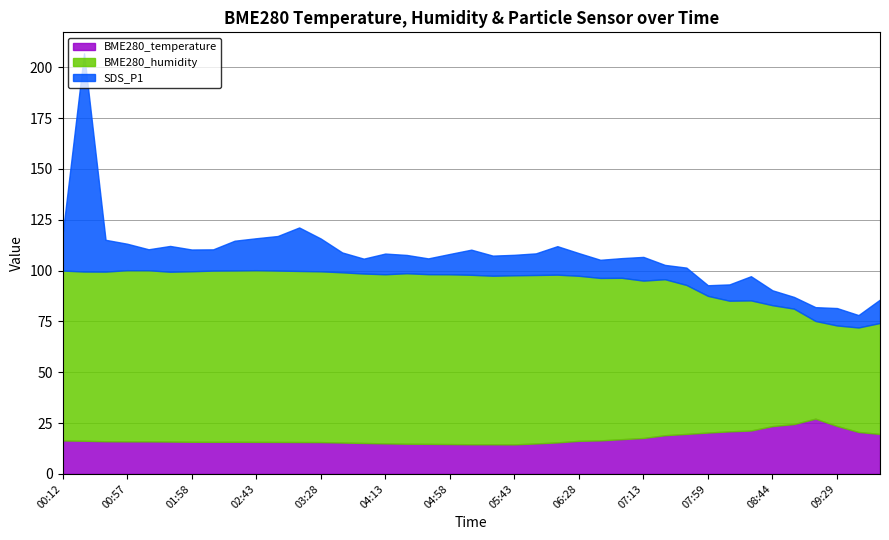

What position from the left is 06:43?

26